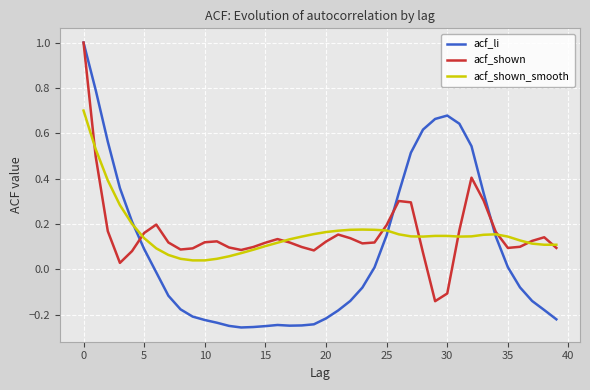

Which series has the widest spread of values?

acf_li